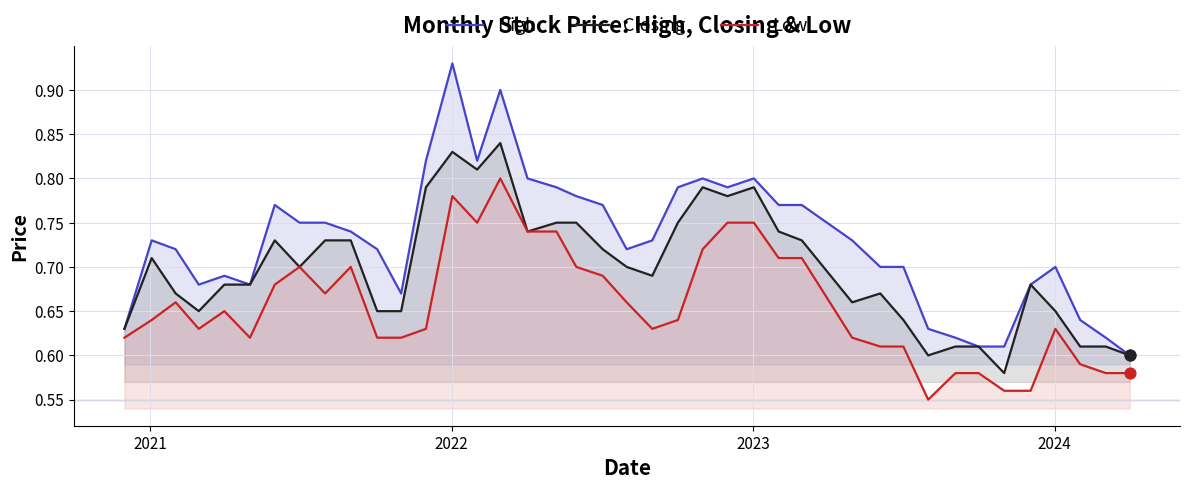

Which series reaches the minimum Y coordinate?

Low